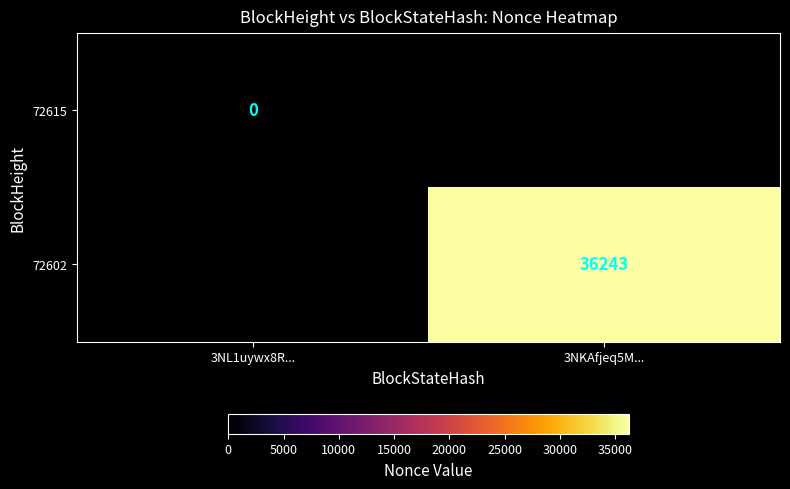

True or false: 72602 has a value of 48883 at 3NKAfjeq5M....

False